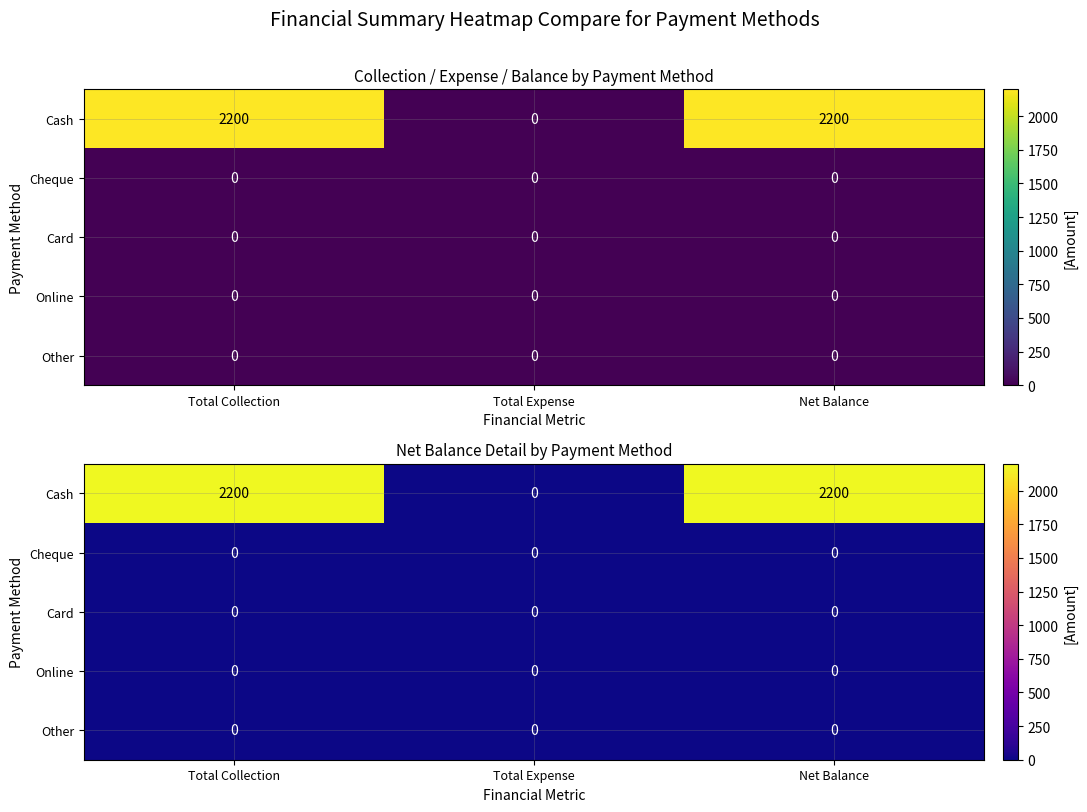

At which category does the chart reach its peak across all series?

Total Collection